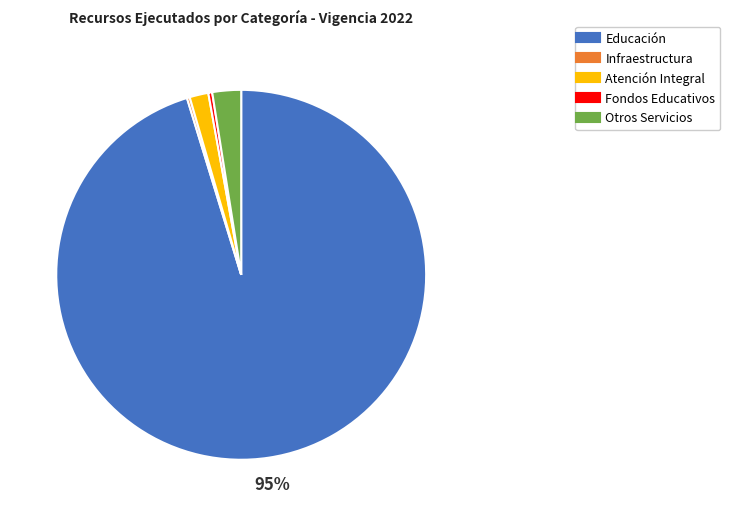

To the nearest percent, what percentage of the pie is Otros Servicios?

3%